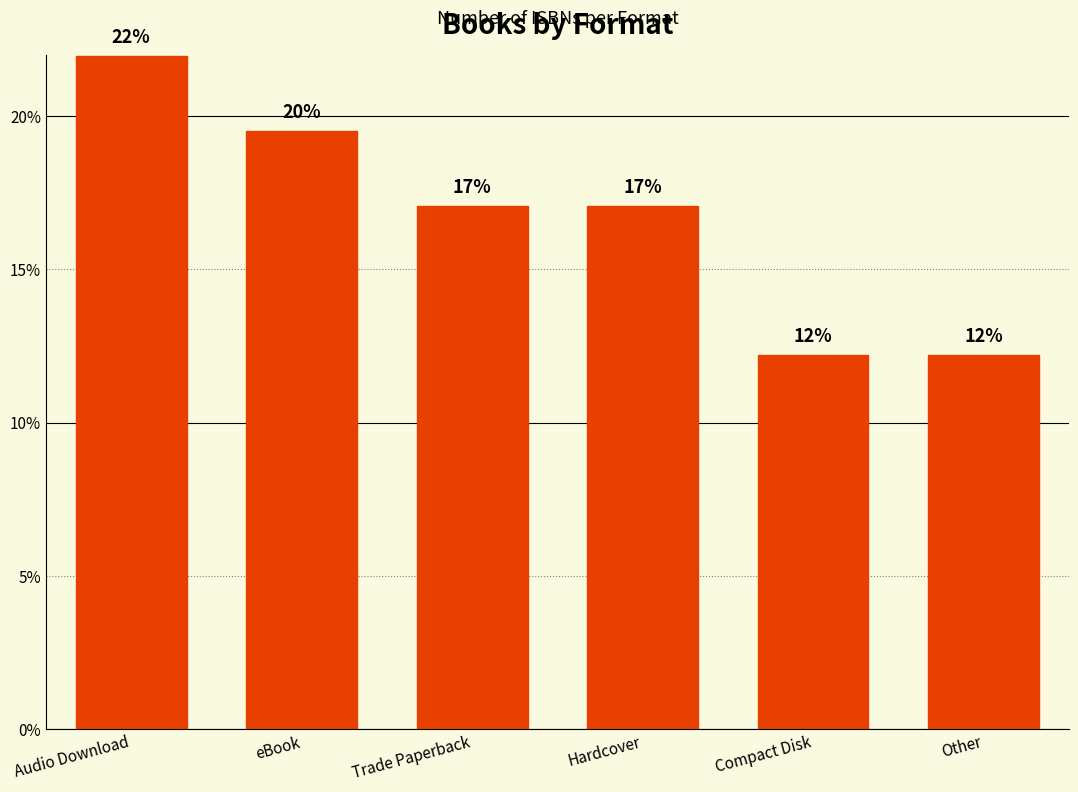

Between Compact Disk and Hardcover, which is larger?

Hardcover